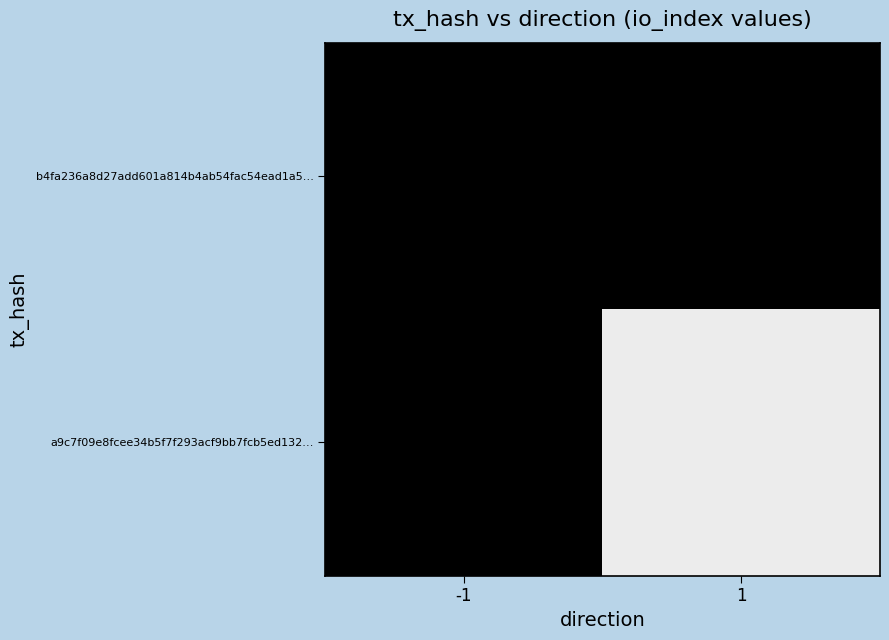

Rank the series at -1 from highest to lowest value.

b4fa236a8d27add601a814b4ab54fac54ead1a5…, a9c7f09e8fcee34b5f7f293acf9bb7fcb5ed132…